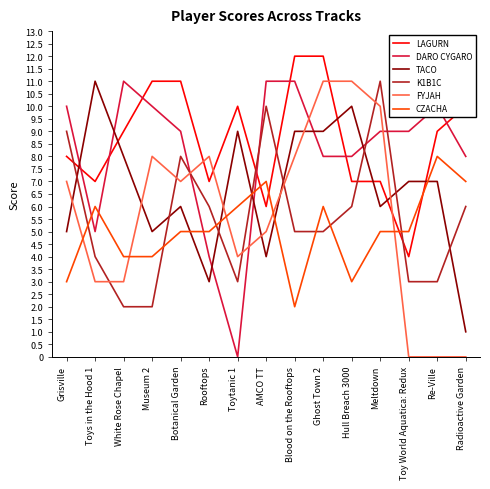

Reading left to right, what are all the values shown in this chart?

LAGURN: 8	7	9	11	11	7	10	6	12	12	7	7	4	9	10
DARO CYGARO: 10	5	11	10	9	4	0	11	11	8	8	9	9	10	8
TACO: 5	11	8	5	6	3	9	4	9	9	10	6	7	7	1
K1B1C: 9	4	2	2	8	6	3	10	5	5	6	11	3	3	6
FYJAH: 7	3	3	8	7	8	4	5	8	11	11	10	0	0	0
CZACHA: 3	6	4	4	5	5	6	7	2	6	3	5	5	8	7